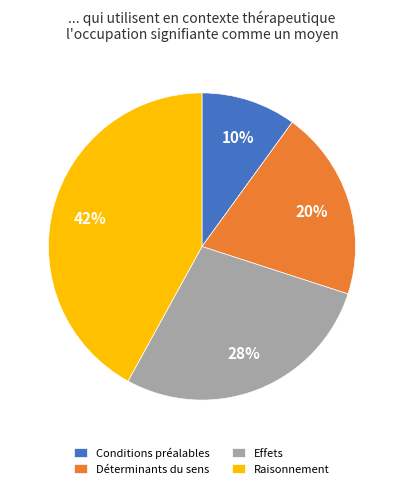

What is the largest slice in the pie chart?

Raisonnement